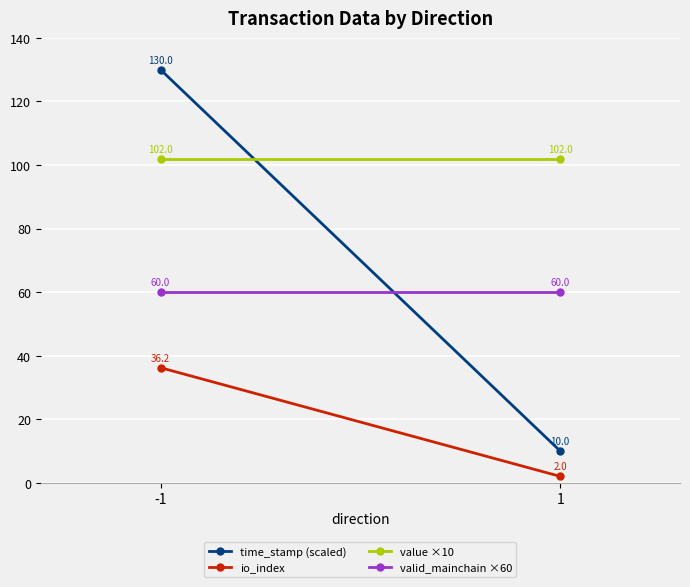

Is the value of time_stamp (scaled) at -1 greater than the value of valid_mainchain ×60 at -1?

Yes